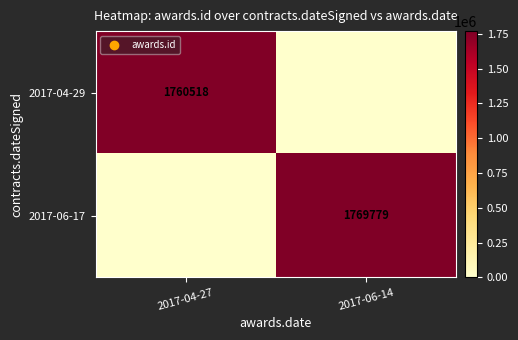

The 2017-06-17 series shows 2330180 at 2017-06-14. True or false?

False